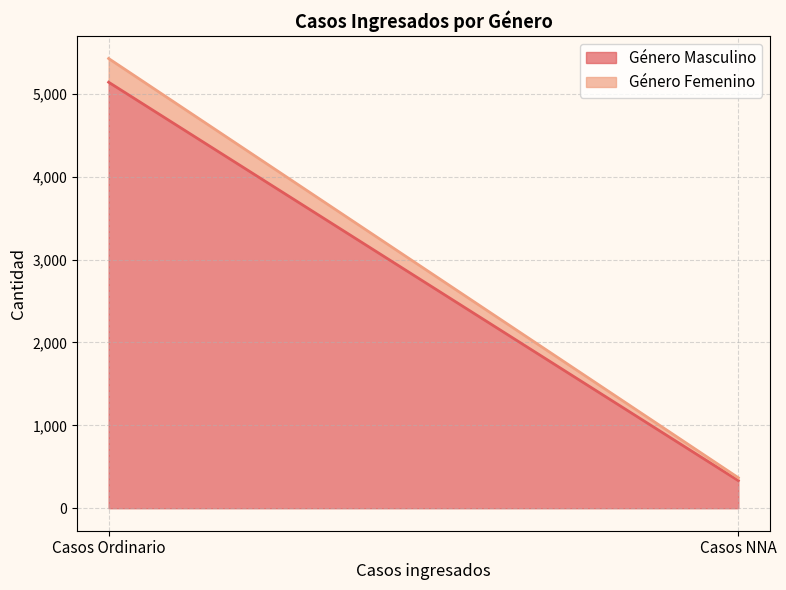

How many data points in Género Femenino are less than 286?

1